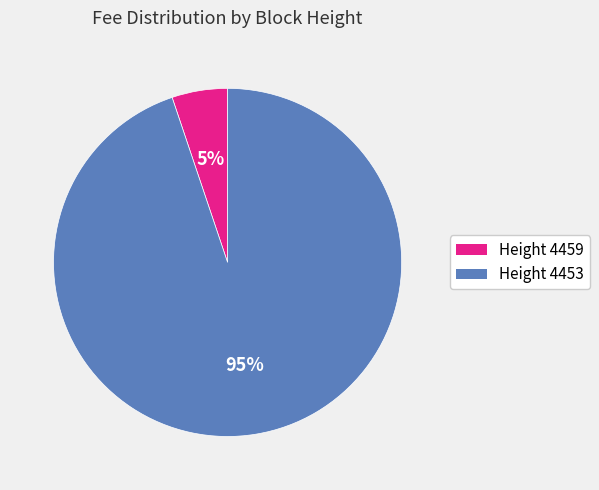

How many segments does this pie chart have?

2